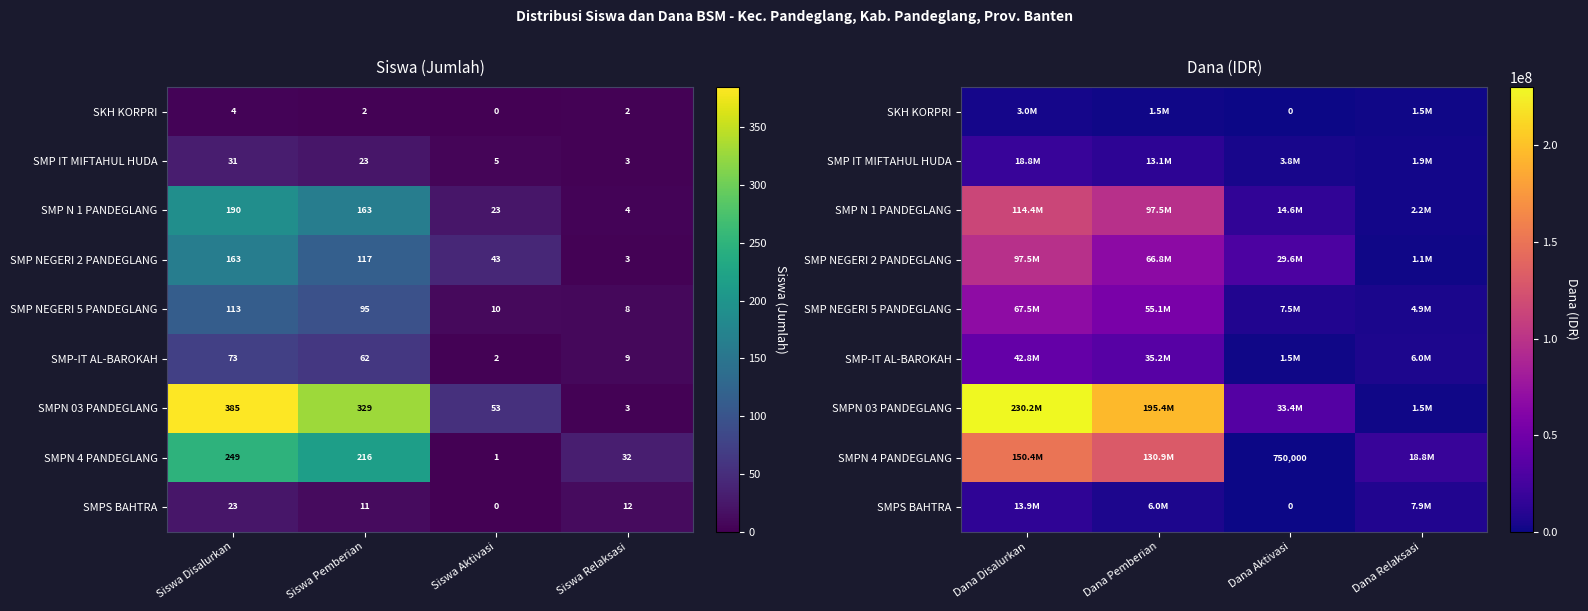

Which series changed the most between Dana Pemberian and Dana Aktivasi?

SMPN 03 PANDEGLANG